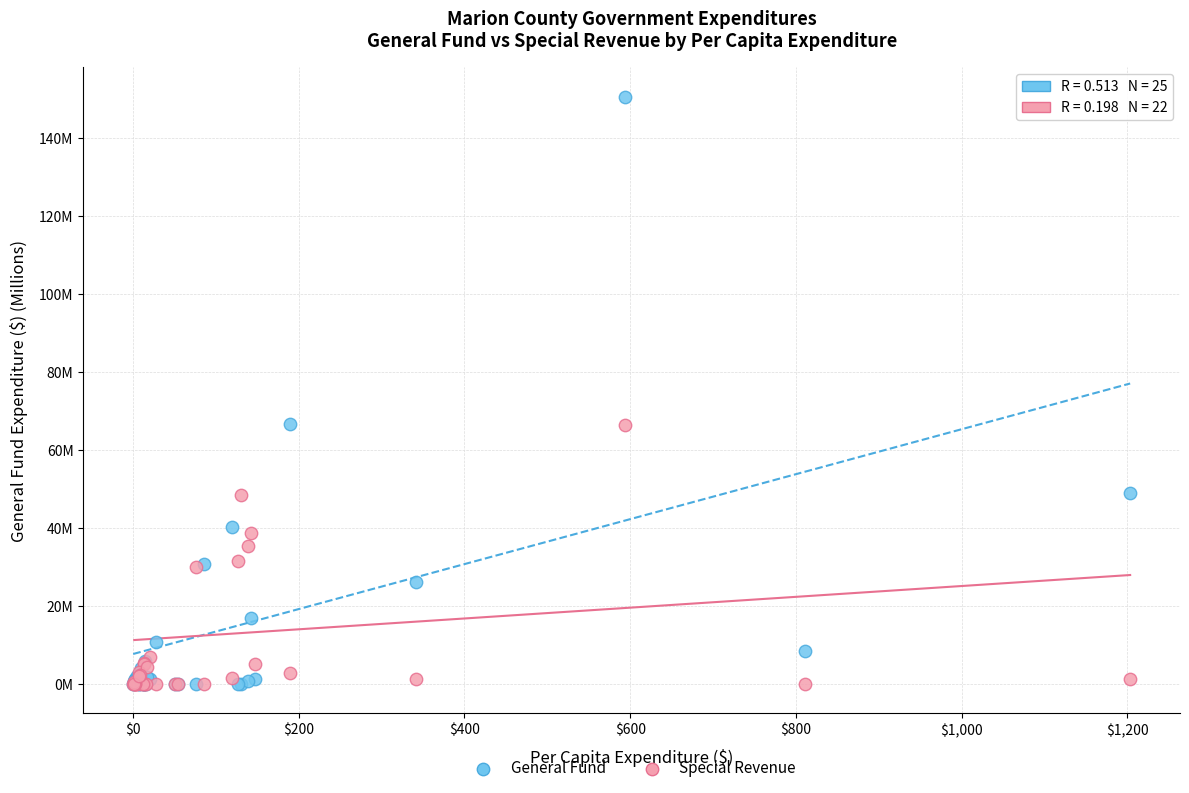

What are all the series names shown in the legend?

General Fund, Special Revenue